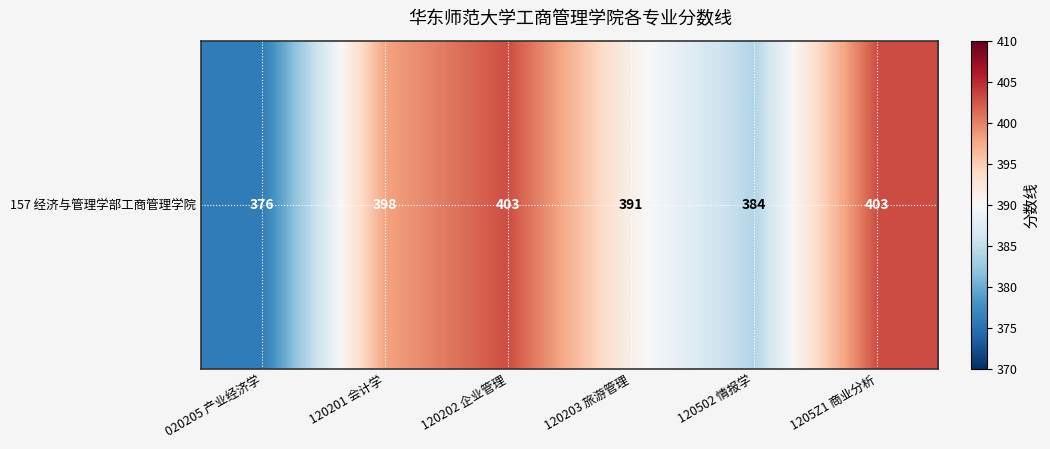

What is the sum of the values at 1205Z1 商业分析 and 120203 旅游管理?

794